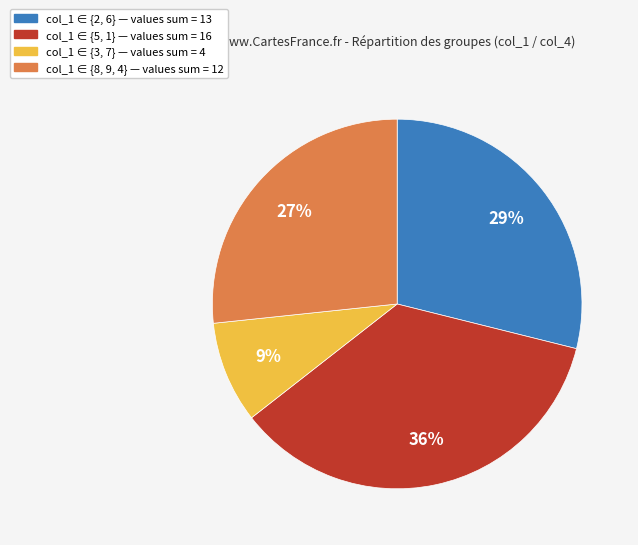

To the nearest percent, what is the difference between the largest and smallest slice percentages?

27%